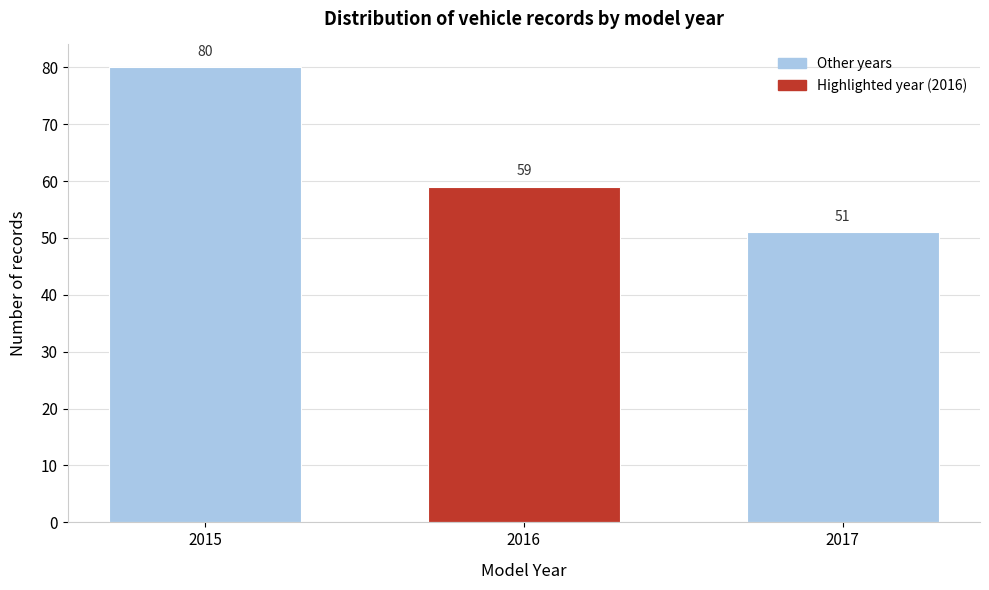

Reading right to left, transcribe all the data shown in this chart.

51	59	80